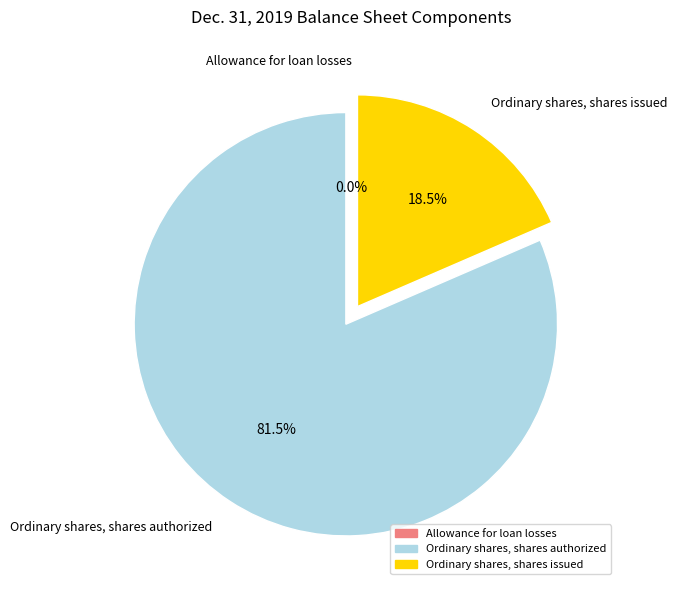

What is the majority slice?

Ordinary shares, shares authorized